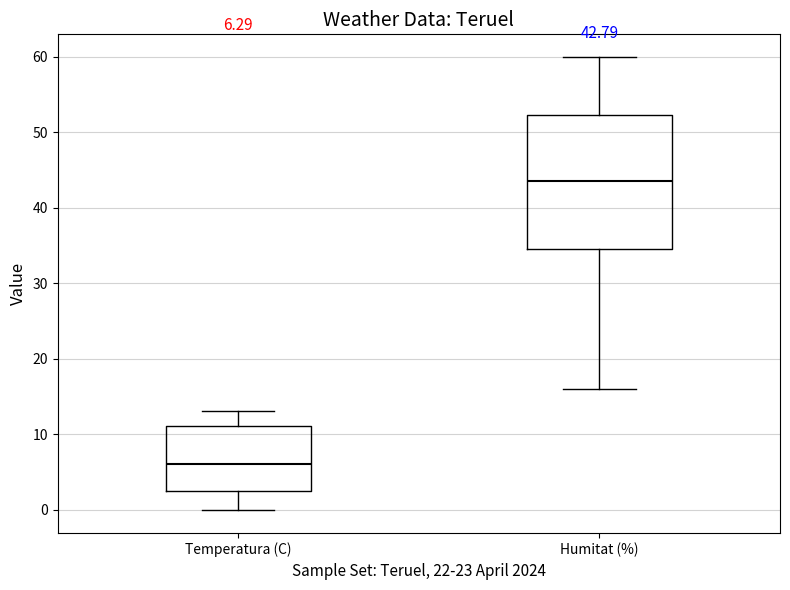

Comparing the boxes themselves (not the whiskers), which one is the tallest?

Humitat (%)